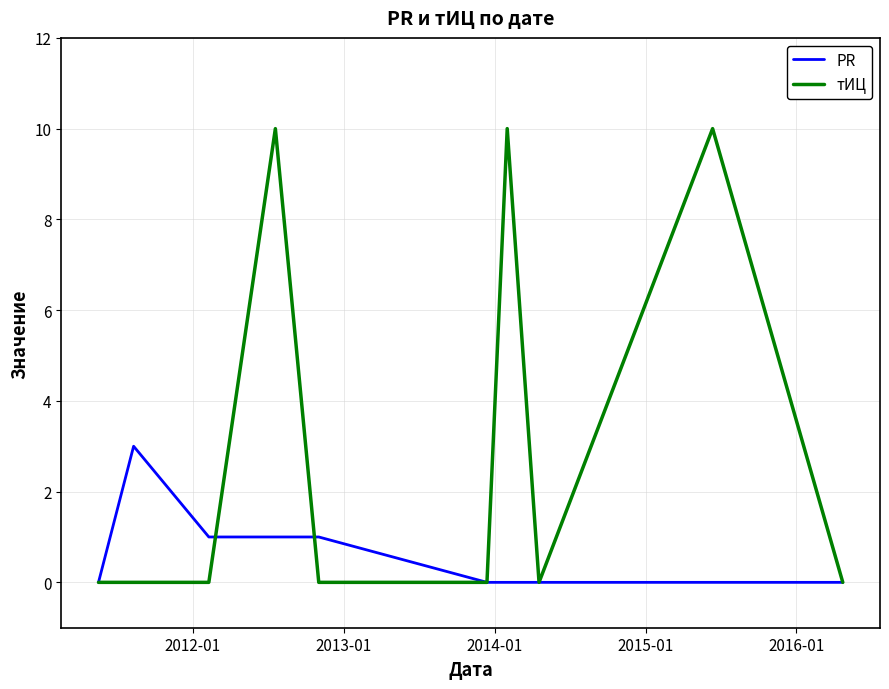

Which series has the largest range (max minus min)?

тИЦ